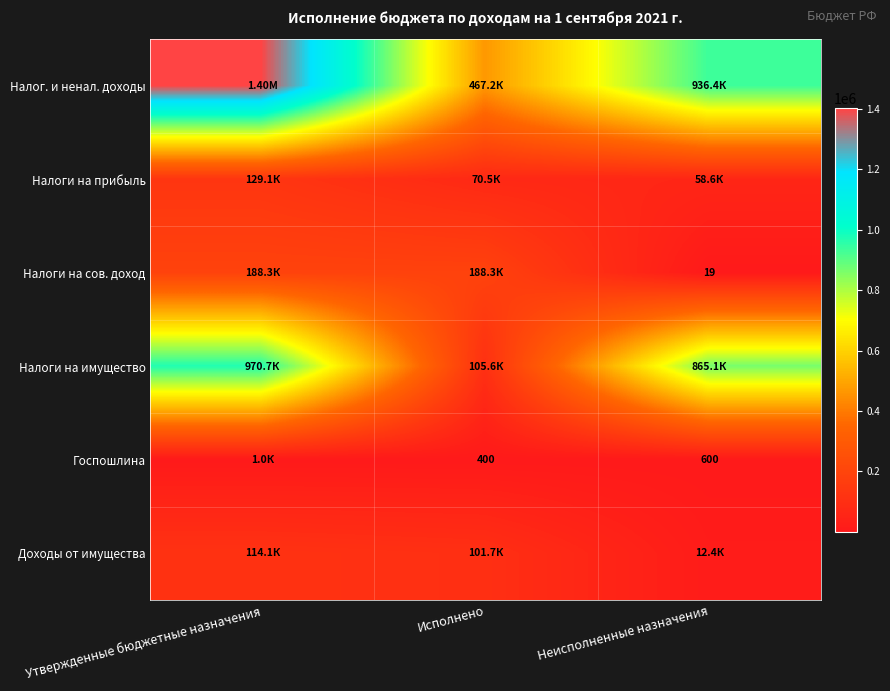

What is the difference between the maximum and minimum values in the Налоги на имущество series?

865055.8